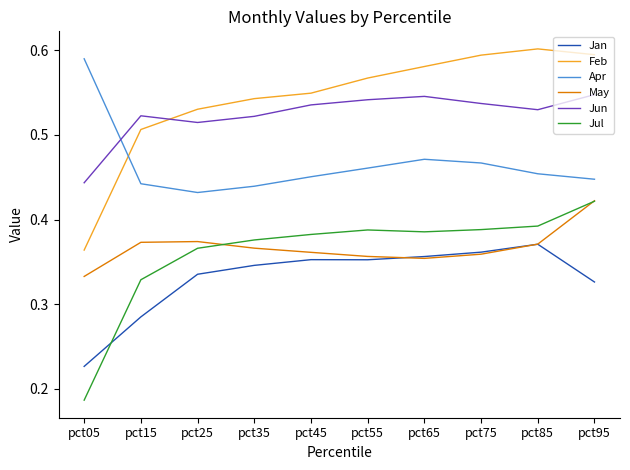

Is the value of Jun at pct95 greater than the value of Feb at pct05?

Yes